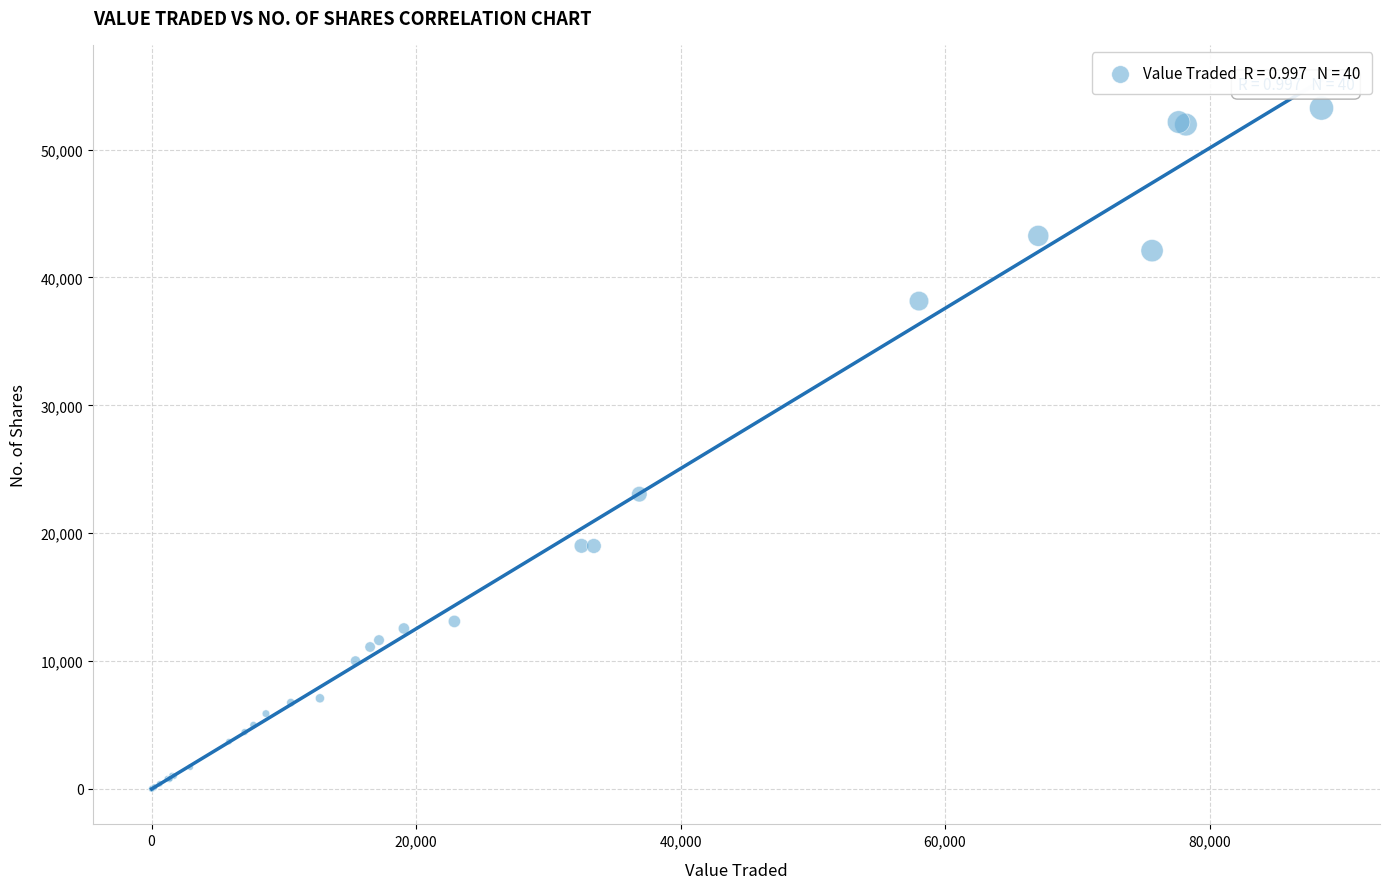

What Y value in the scatter plot is closest to 26622?

23050